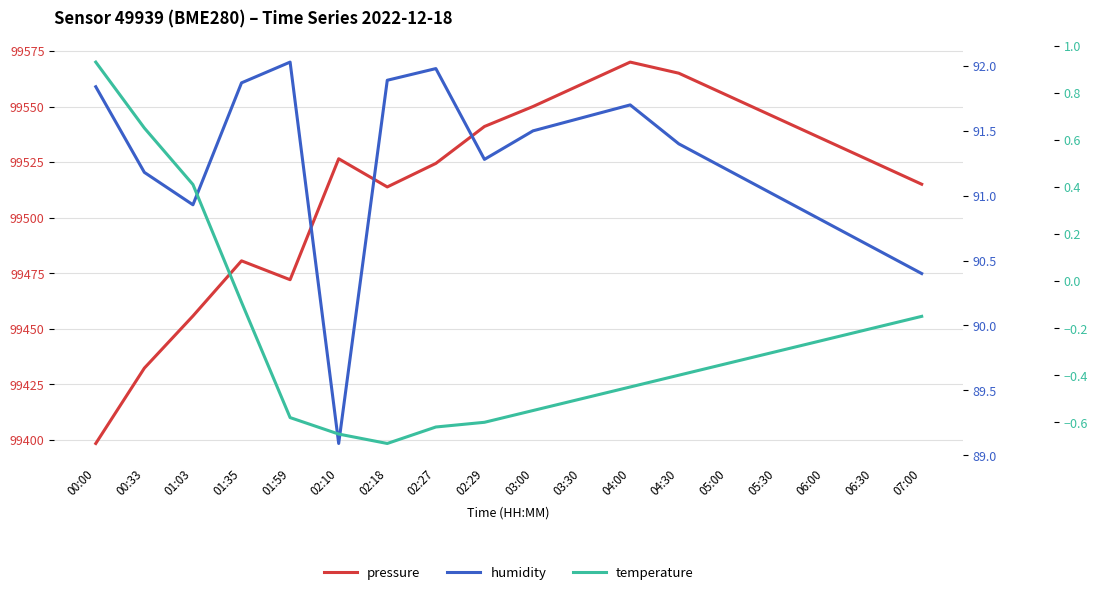

Which series changed the most between 04:30 and 05:00?

pressure